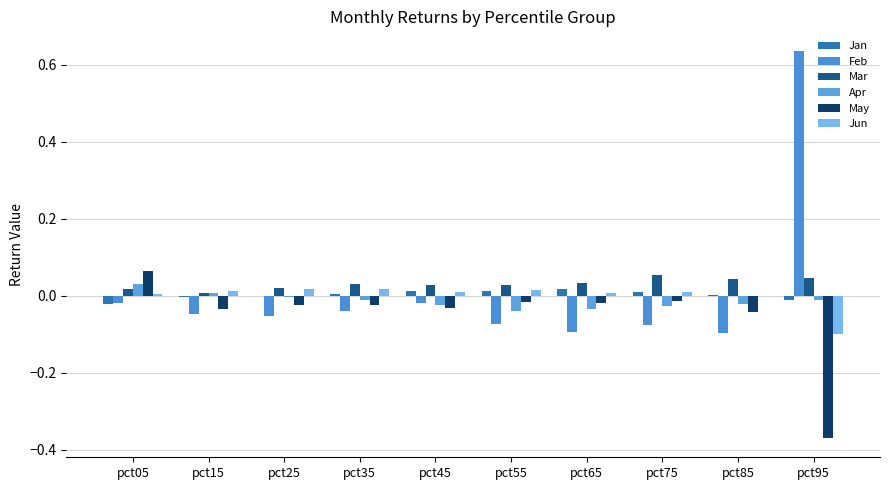

Rank the categories by Jun value from highest to lowest.

pct25, pct35, pct55, pct15, pct75, pct45, pct65, pct05, pct85, pct95